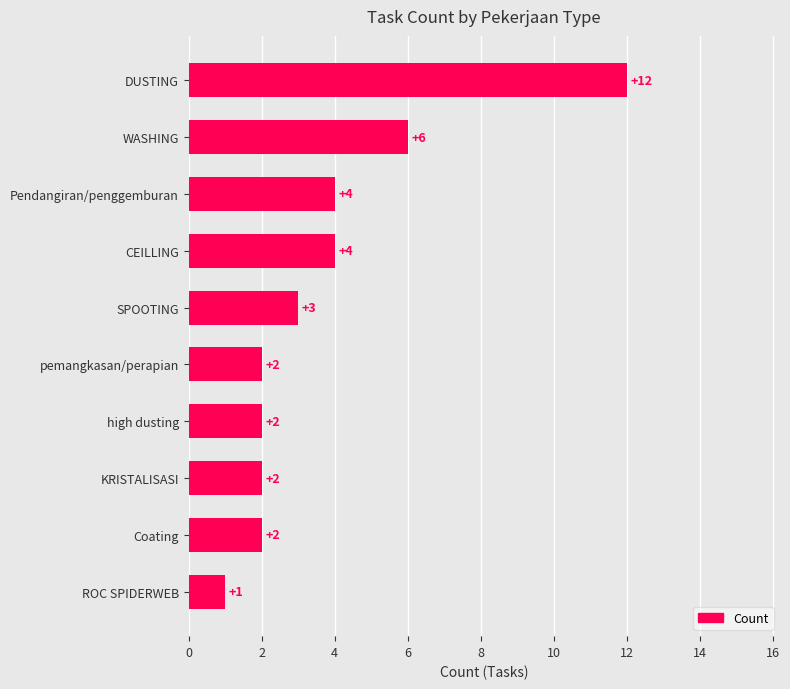

Reading top to bottom, what are all the values shown in this chart?

DUSTING=12	WASHING=6	Pendangiran/penggemburan=4	CEILLING=4	SPOOTING=3	pemangkasan/perapian=2	high dusting=2	KRISTALISASI=2	Coating=2	ROC SPIDERWEB=1